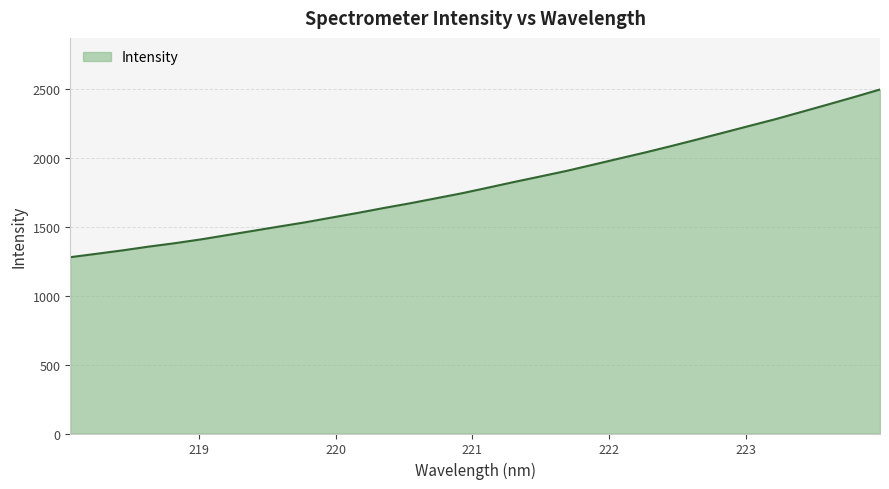

What is the difference between the maximum and minimum values?

1216.6